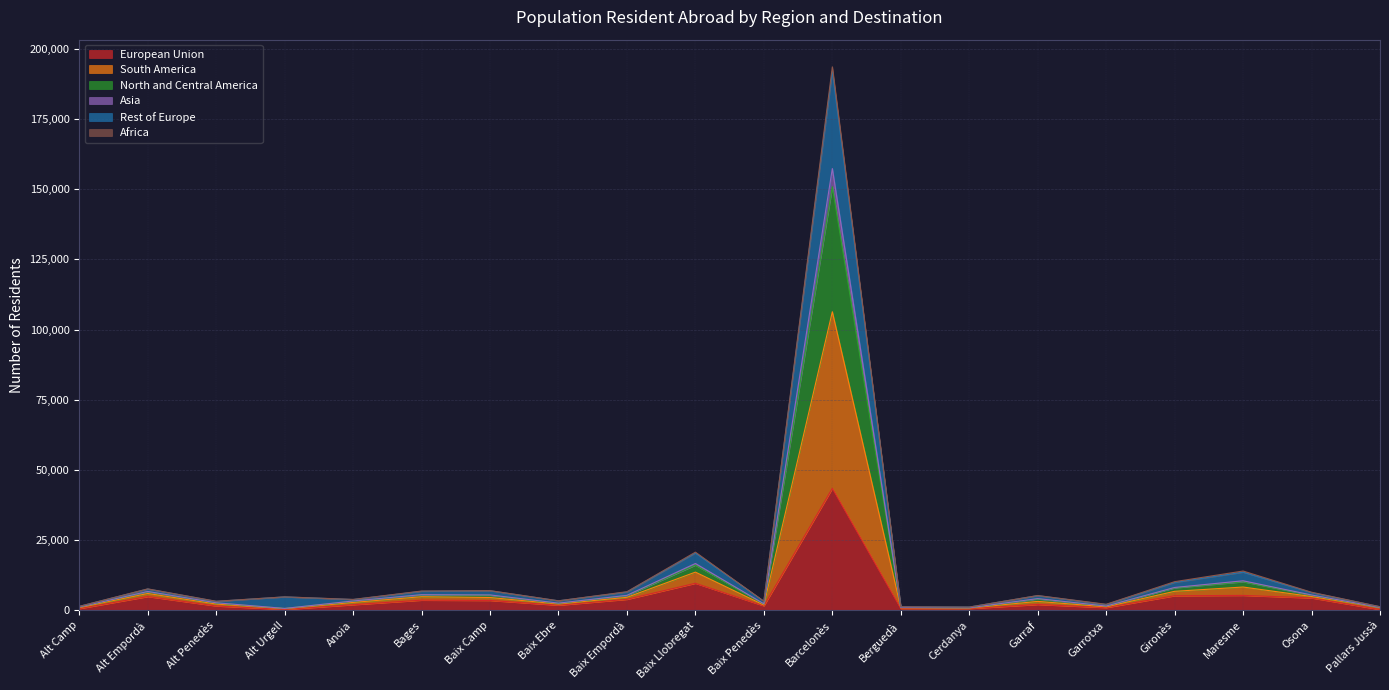

True or false: Rest of Europe and Asia intersect in this chart.

False